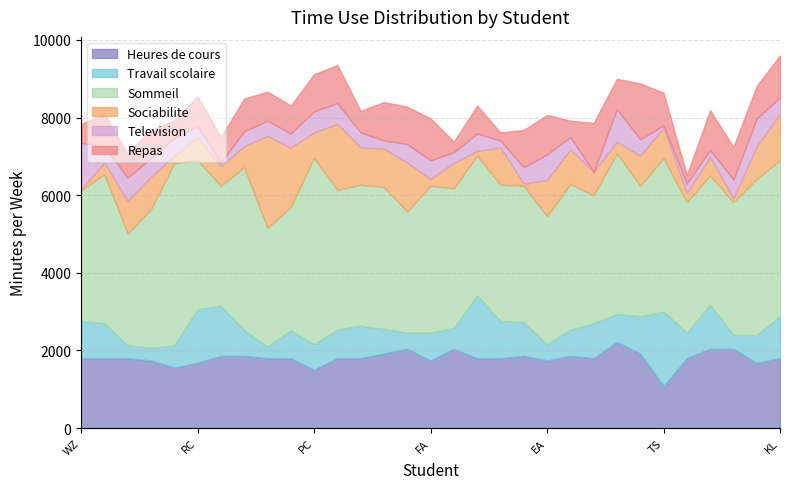

True or false: Television and Repas cross at least once.

True